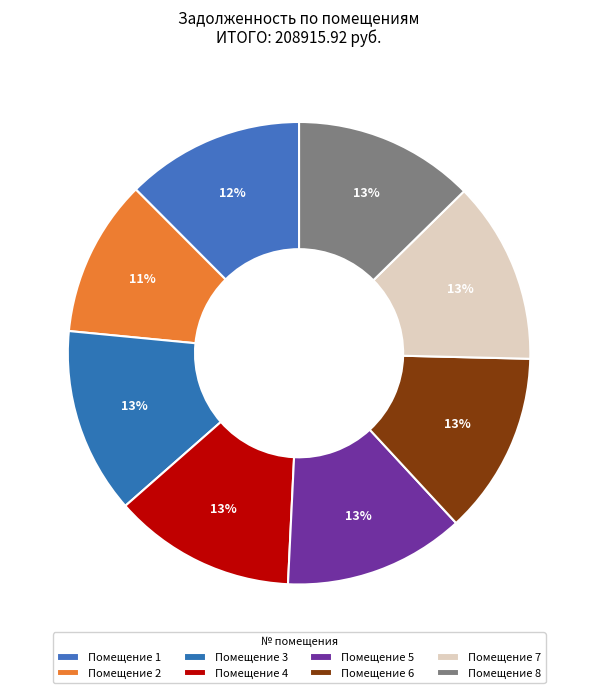

Count the number of slices in the pie.

8